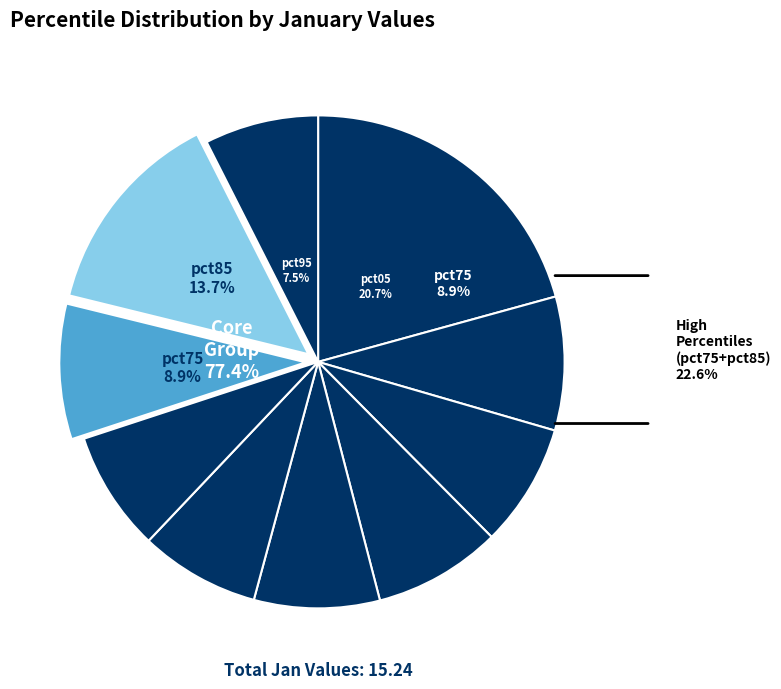

Is there any slice that represents more than half of the pie?

No